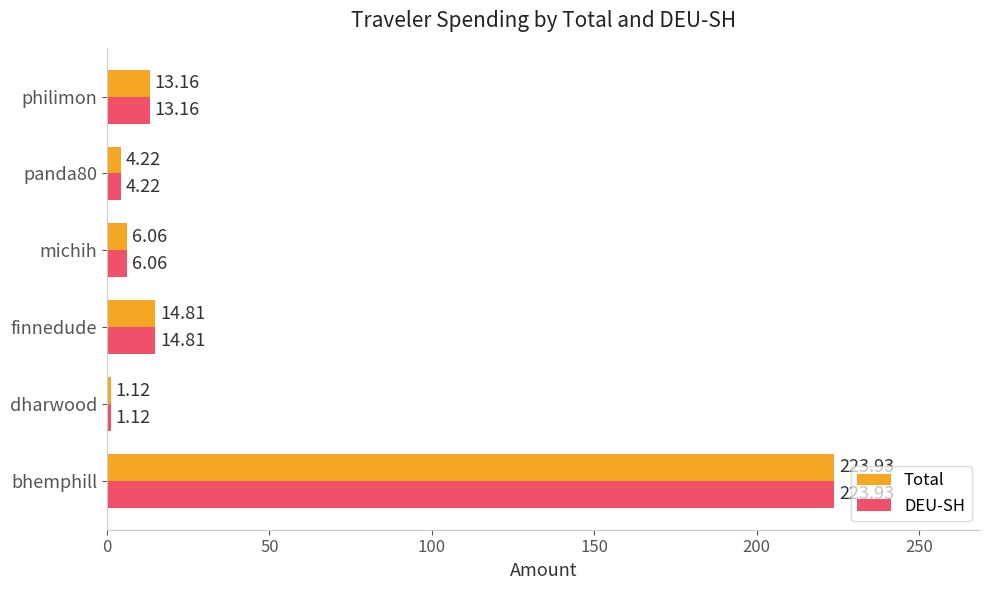

List the labels in order of Total value, smallest first.

dharwood, panda80, michih, philimon, finnedude, bhemphill